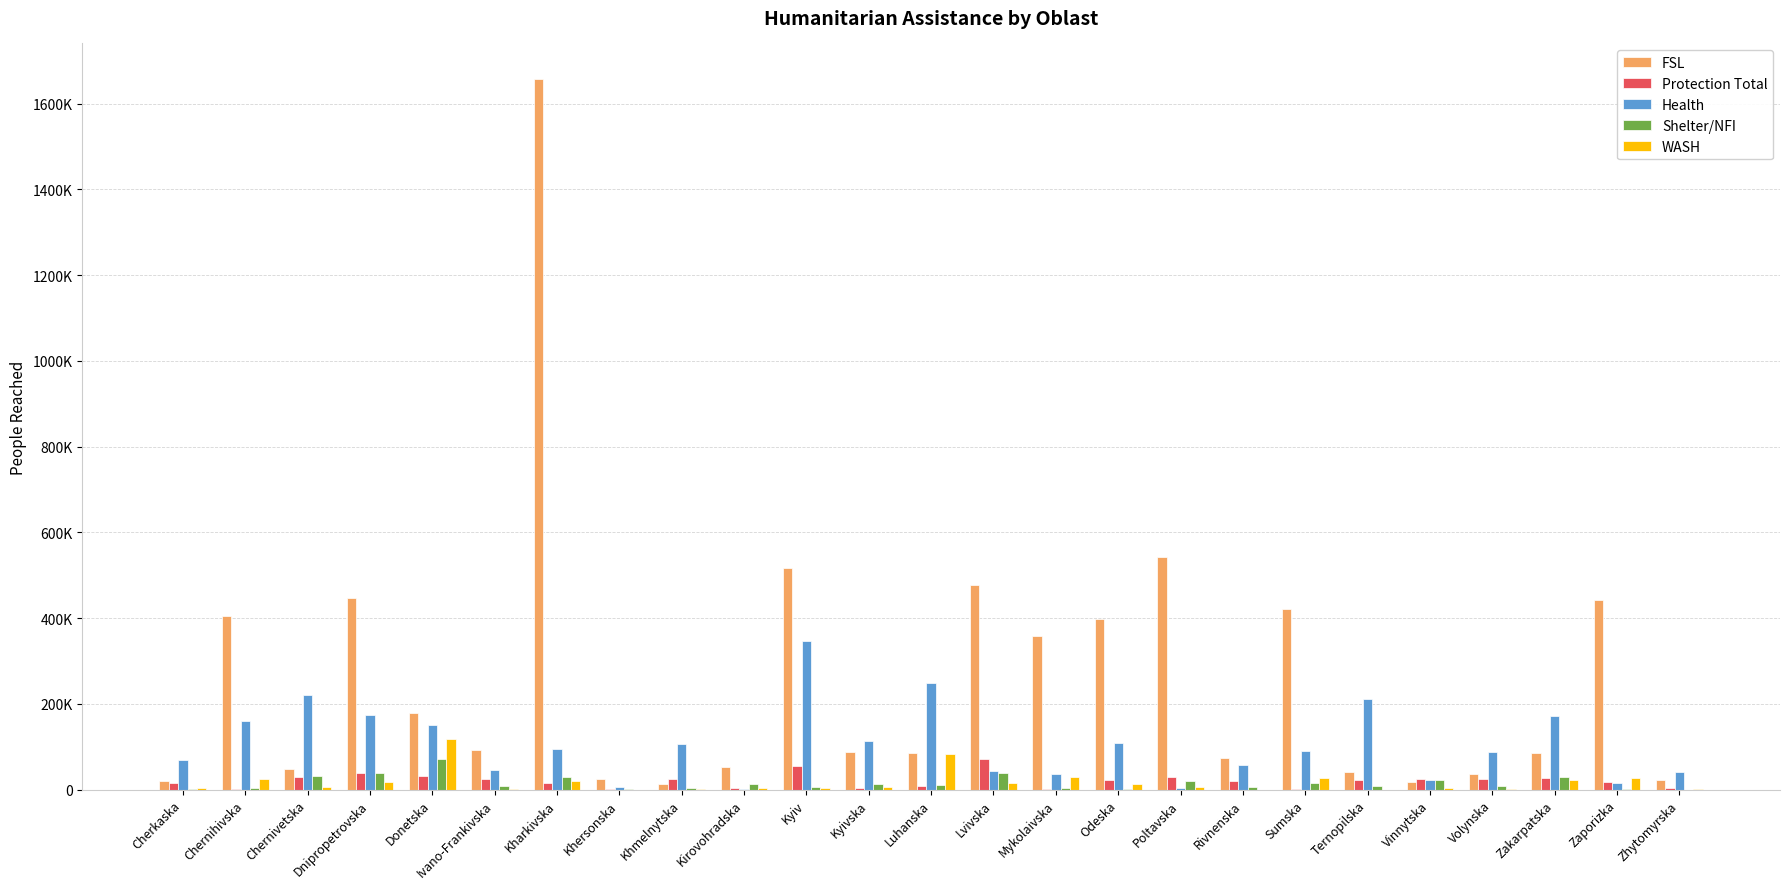

What are all the series names shown in the legend?

FSL, Protection Total, Health, Shelter/NFI, WASH